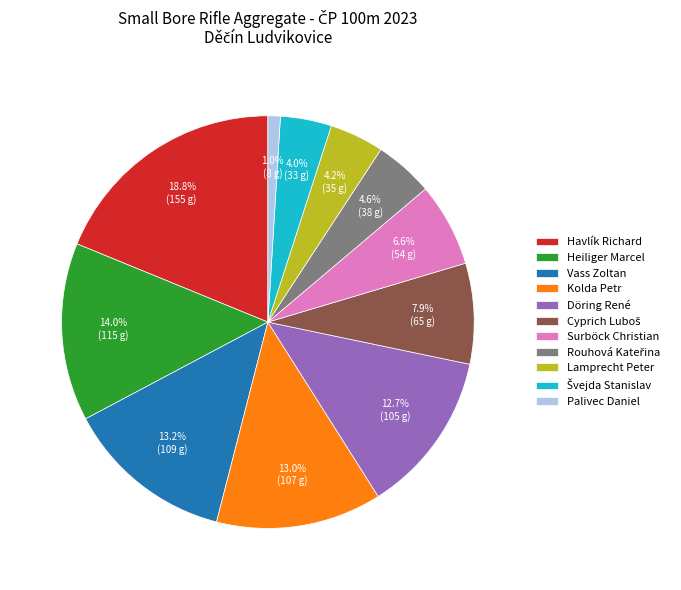

Between Heiliger Marcel and Vass Zoltan, which is larger?

Heiliger Marcel